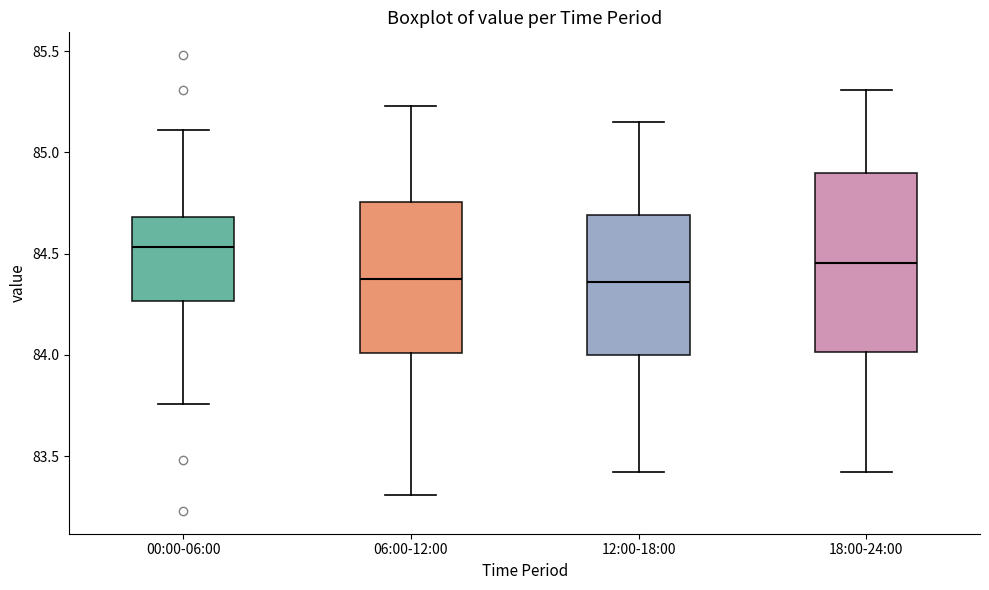

Reading left to right, transcribe this box plot: for each box, give where its median line is, the range the box spans, and where its two whiskers end, as read against the y-axis. The values are not printed on the chart, so give them approximately, as read against the axis.

00:00-06:00: median 84.55, box 84.25 to 84.70, whiskers 83.75 to 85.10
06:00-12:00: median 84.40, box 84.00 to 84.75, whiskers 83.30 to 85.25
12:00-18:00: median 84.35, box 84.00 to 84.70, whiskers 83.40 to 85.15
18:00-24:00: median 84.45, box 84.00 to 84.90, whiskers 83.40 to 85.30